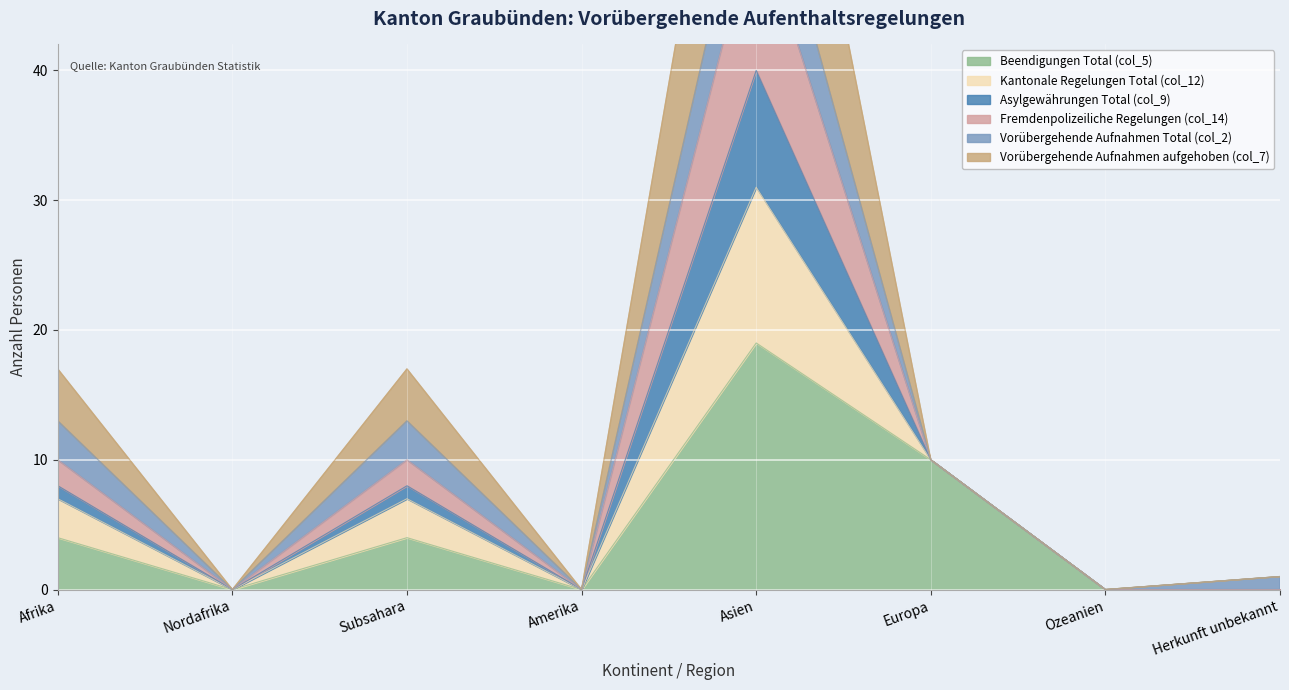

True or false: Asylgewährungen Total (col_9) has more than 1 points higher than both neighbors.

True